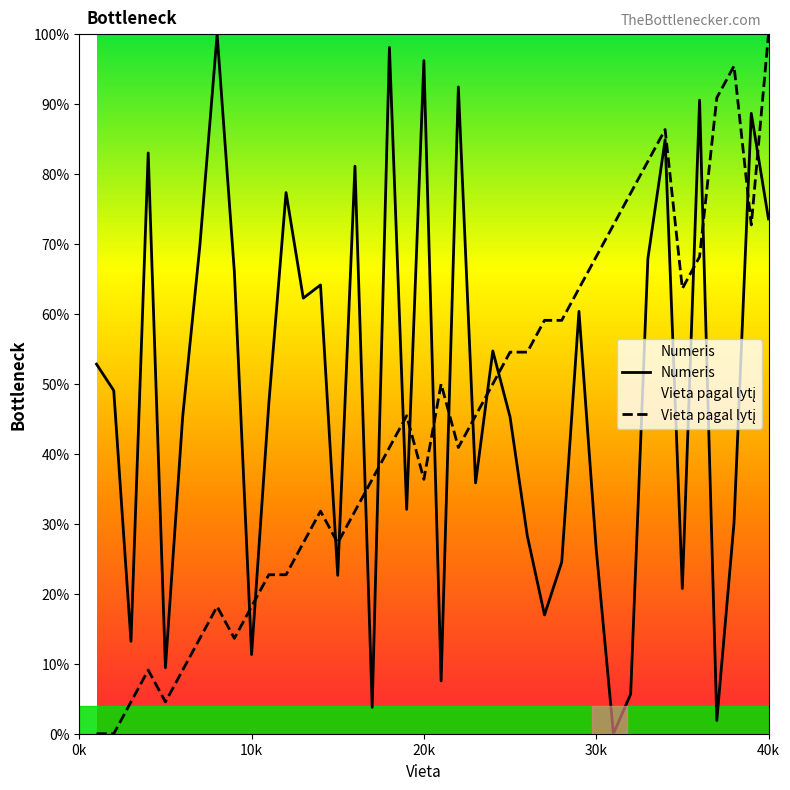

In Vieta pagal lytį, how many points are higher than both neighbors (excluding endpoints)?

7